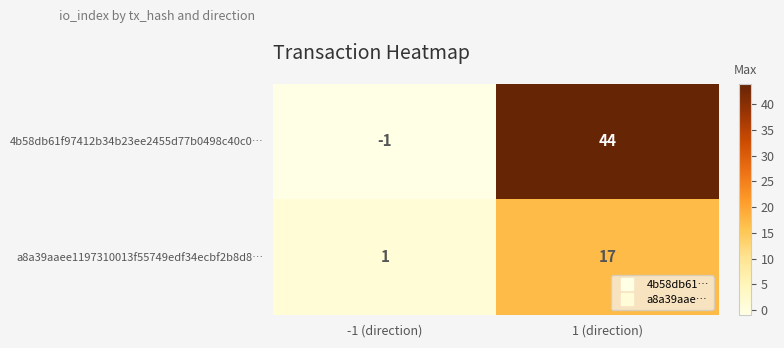

At which category is the sum across all series the highest?

1 (direction)